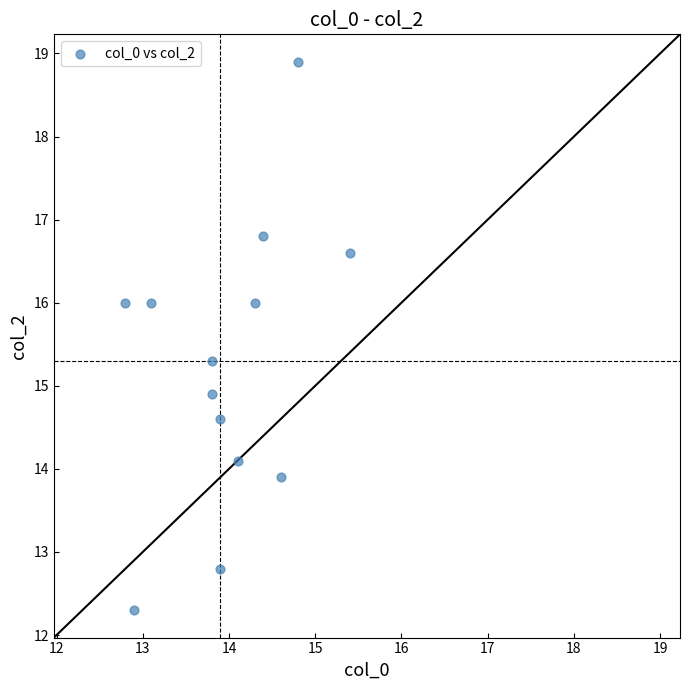

What is the range of Y values (max minus min)?

6.6